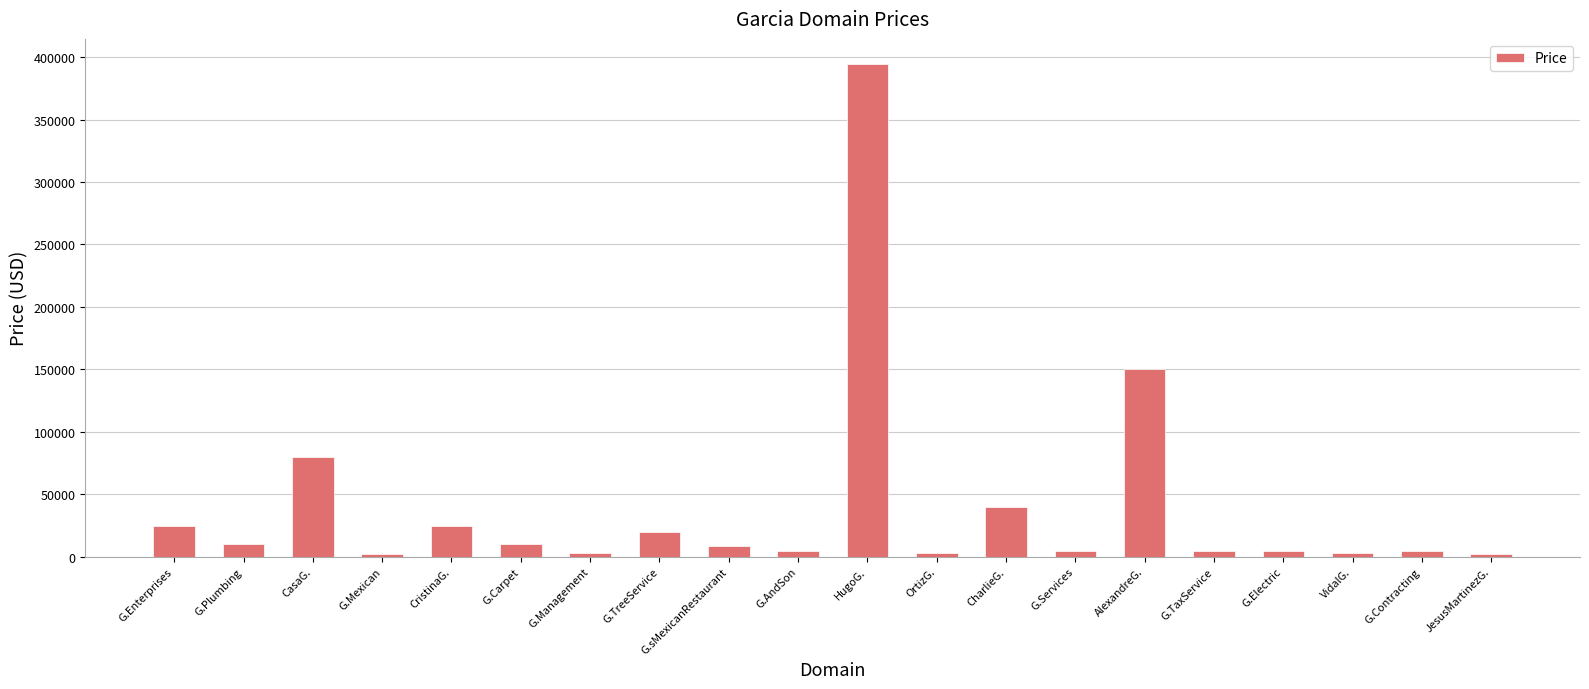

Read the value at G.Mexican, to the nearest 10.

1890